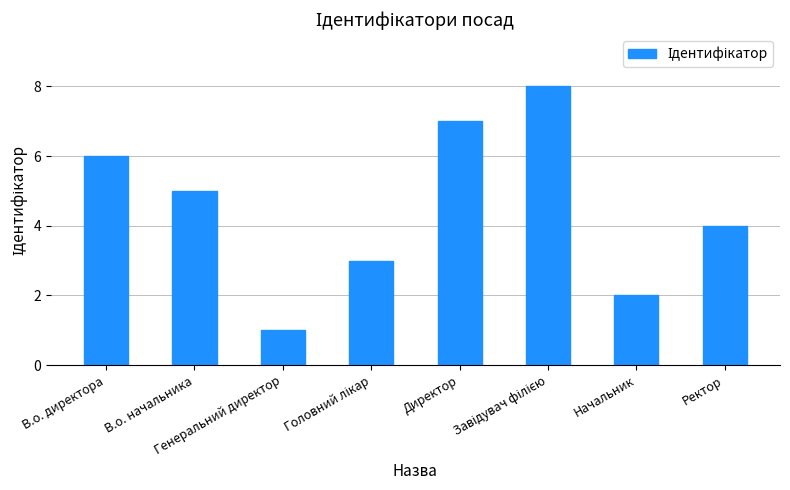

What is the smallest value displayed?

1